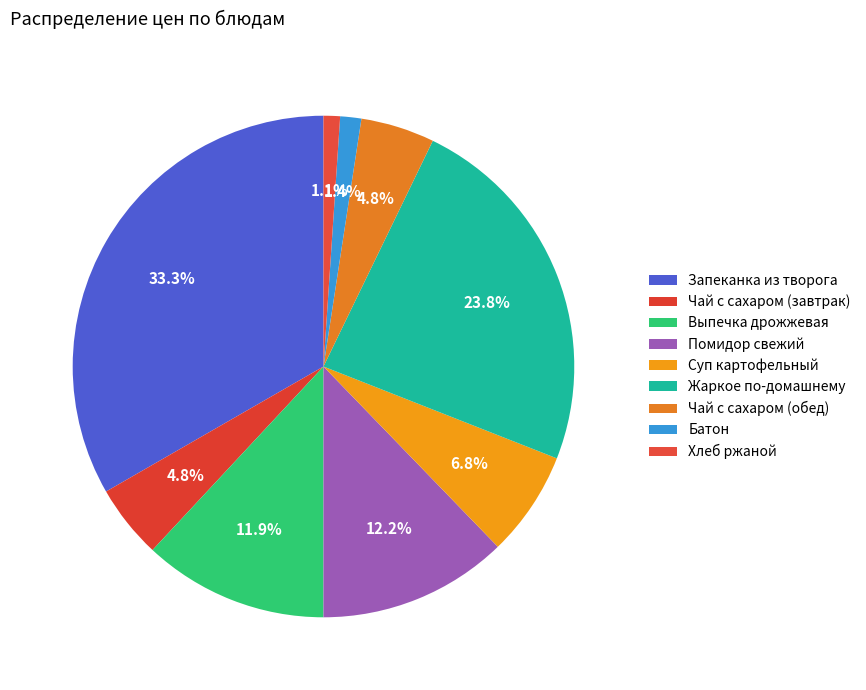

Combined, what portion of the pie is Жаркое по-домашнему and Чай с сахаром (обед)?

28.5%